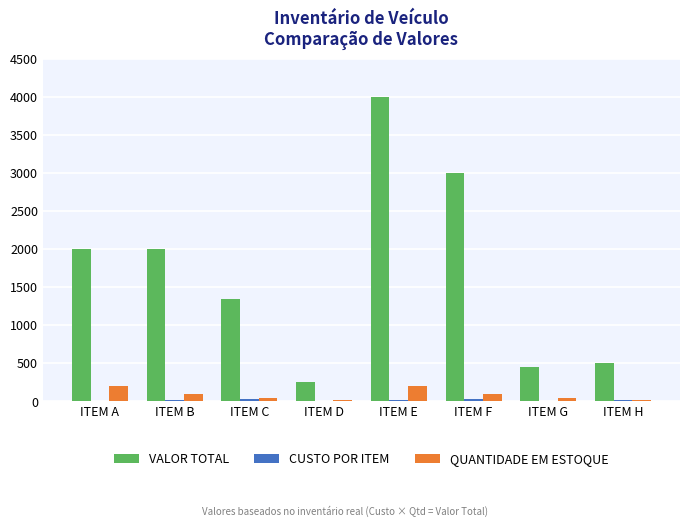

Which series has the largest total across all categories?

VALOR TOTAL